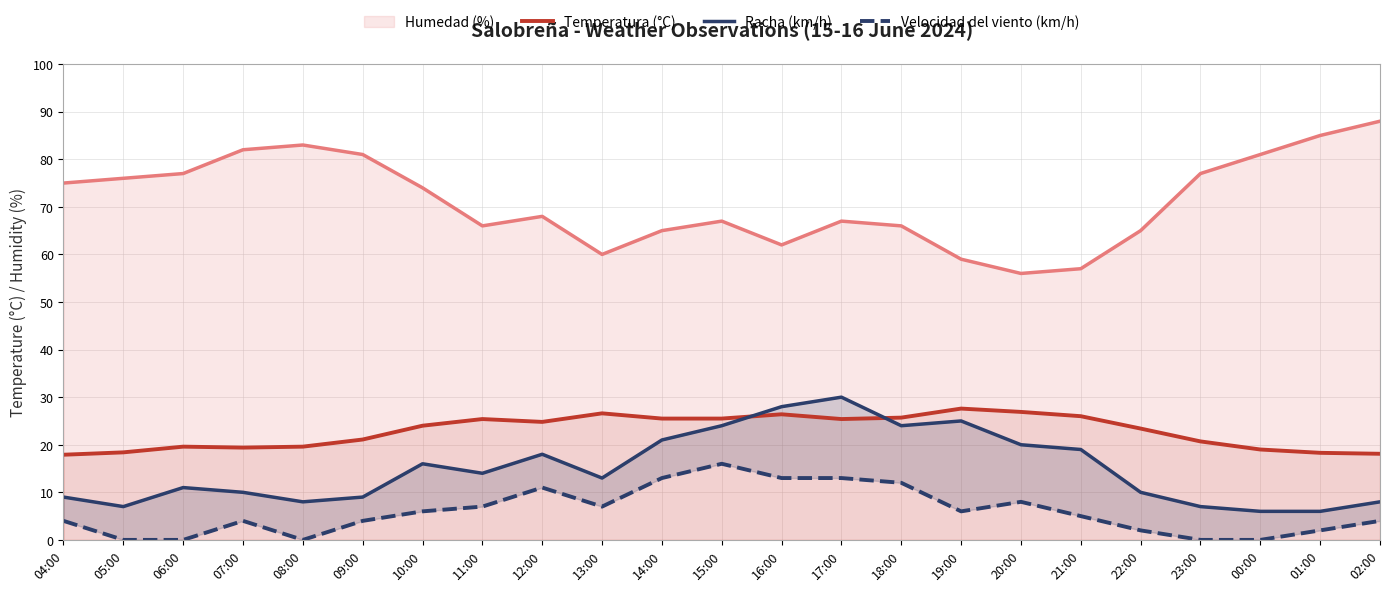

True or false: Temperatura (°C) and Velocidad del viento (km/h) cross at least once.

False